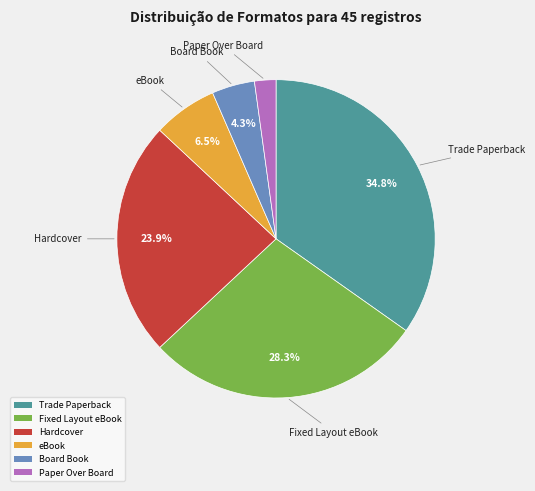

What percentage is NOT represented by eBook?

93.5%